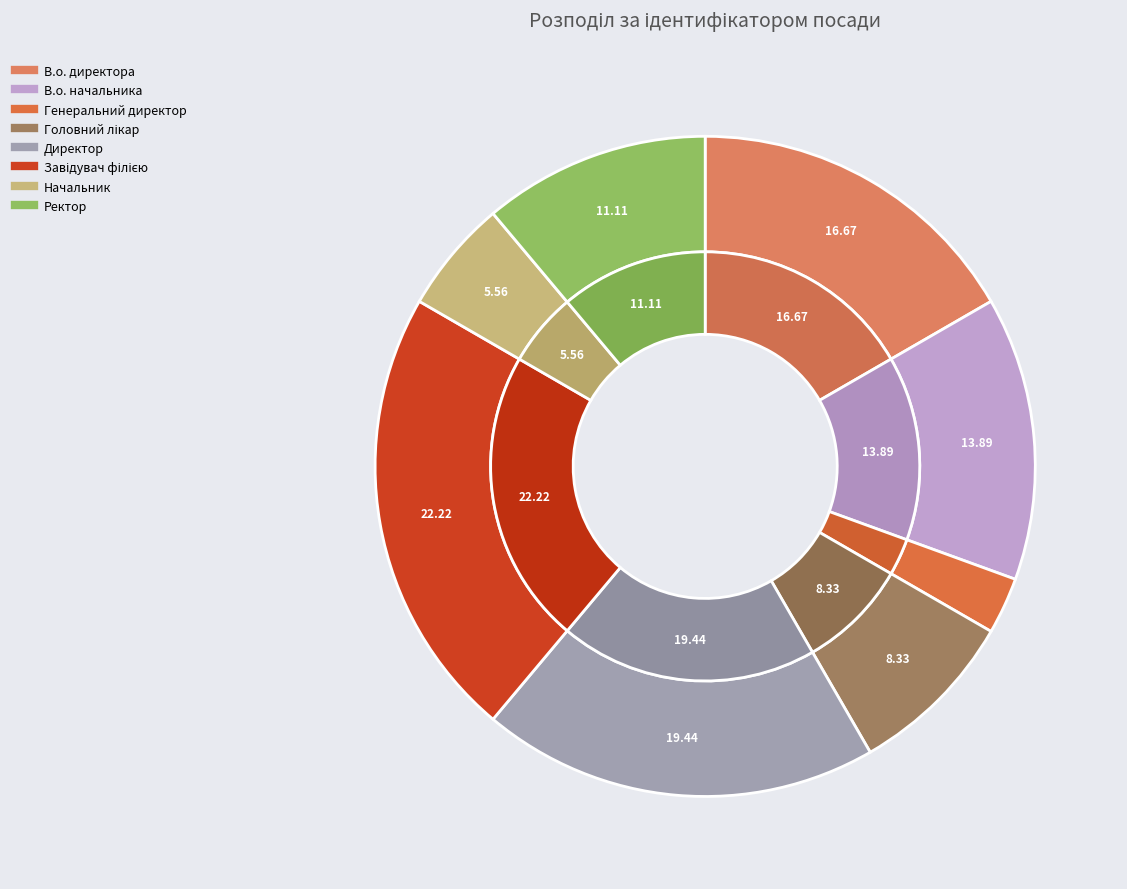

Which slice is the smallest?

Генеральний директор